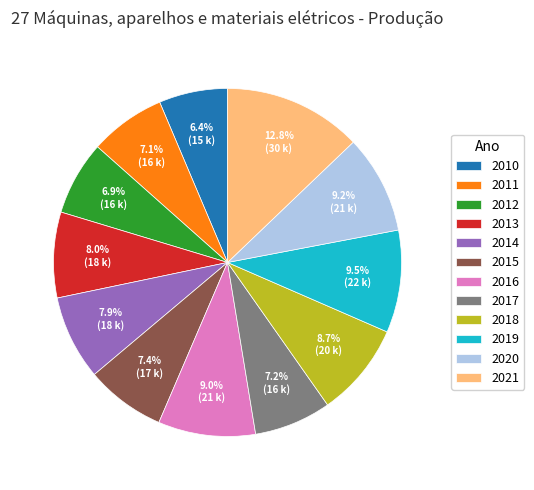

Is the sum of 2012 and 2020 greater than half?

No